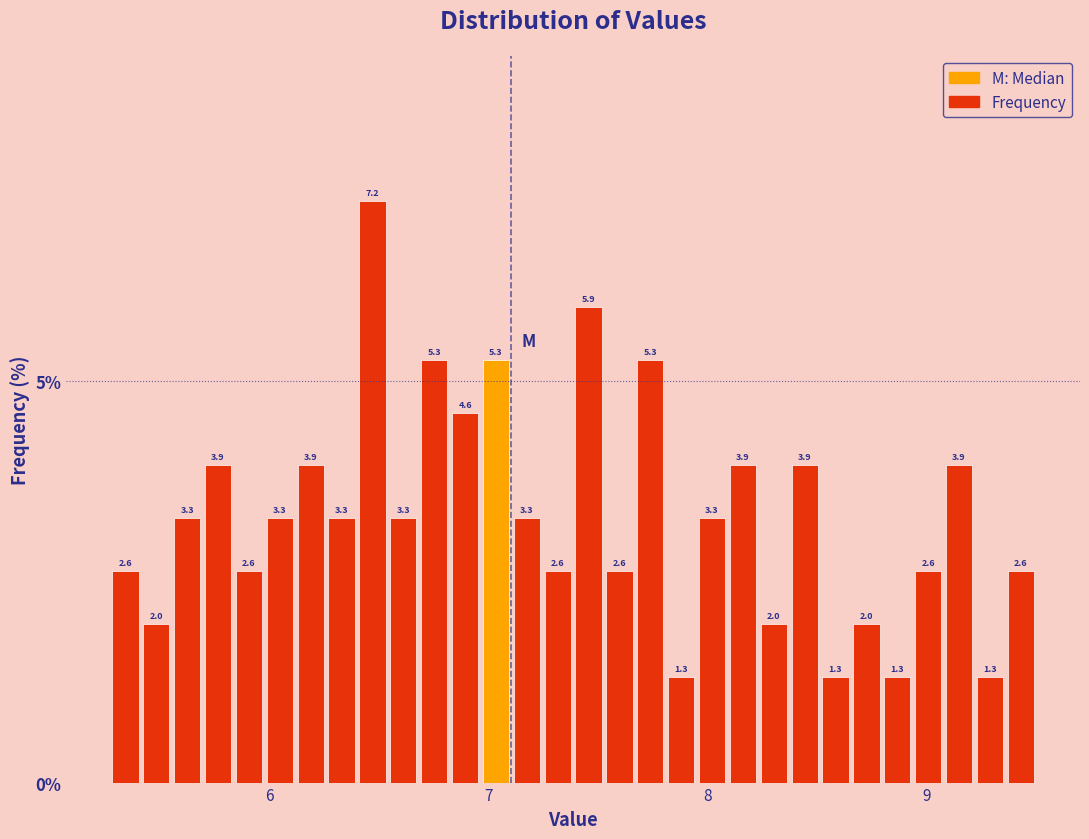

Around what value on the x-axis is the tallest bar? Give the approximate position of its centre, as read against the axis.

6.5